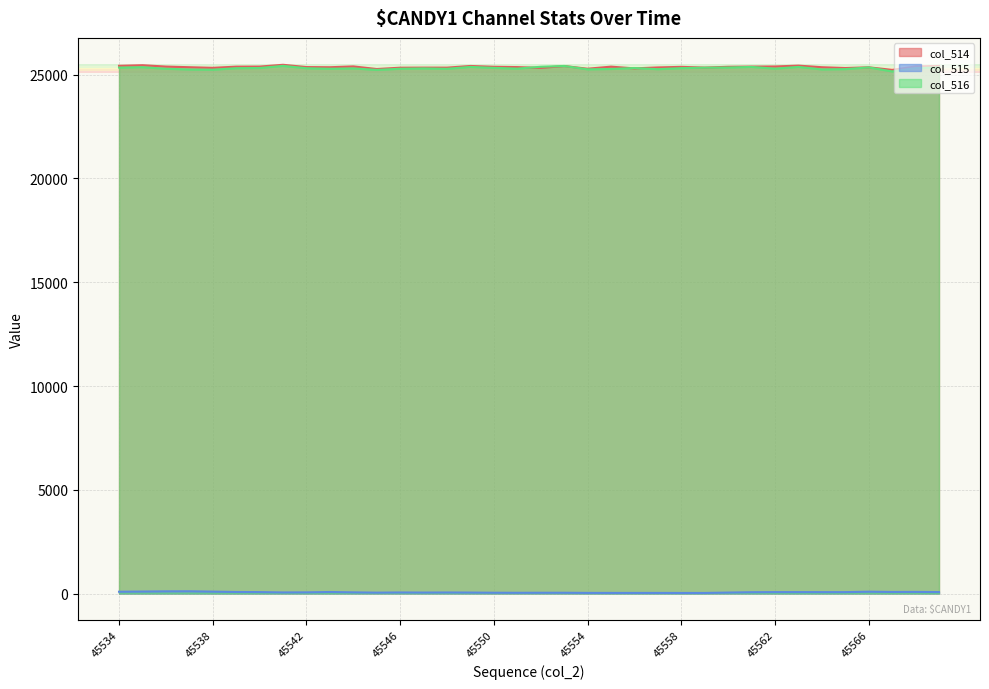

What is the difference between the maximum and second lowest values in the col_516 series?

194